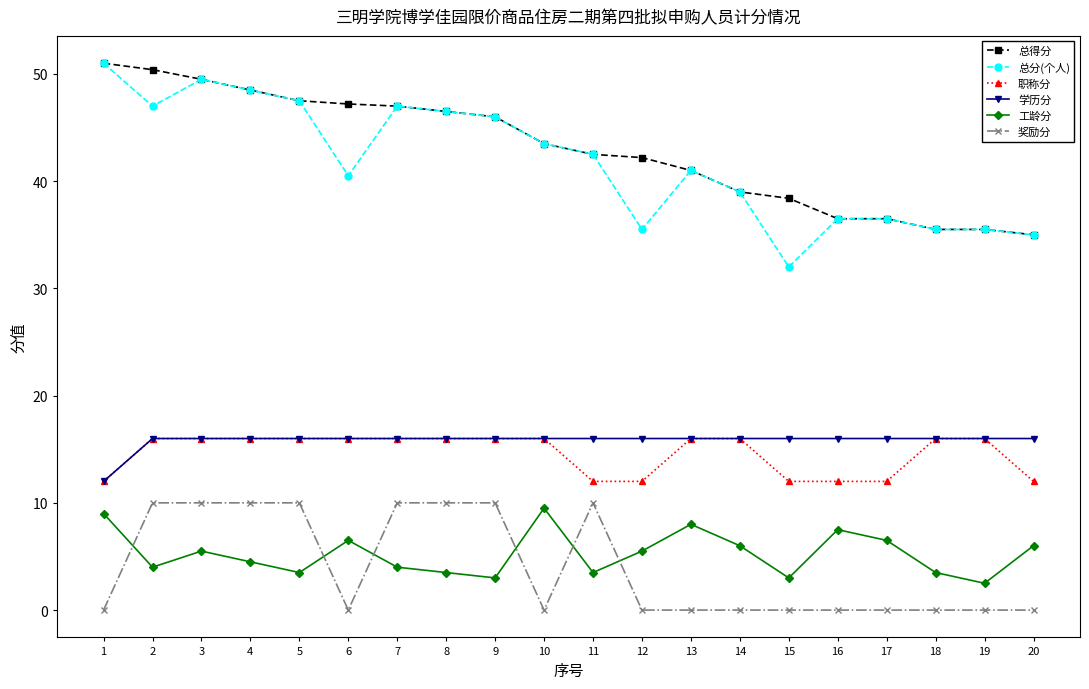

True or false: 工龄分 has more than 0 points higher than both neighbors.

True